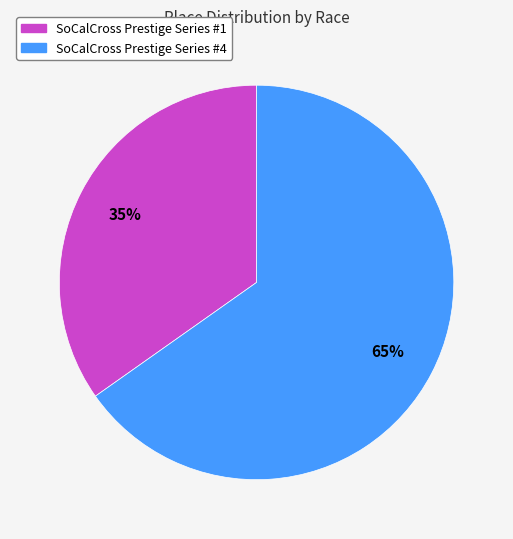

Is SoCalCross Prestige Series #1 the majority of the pie?

No